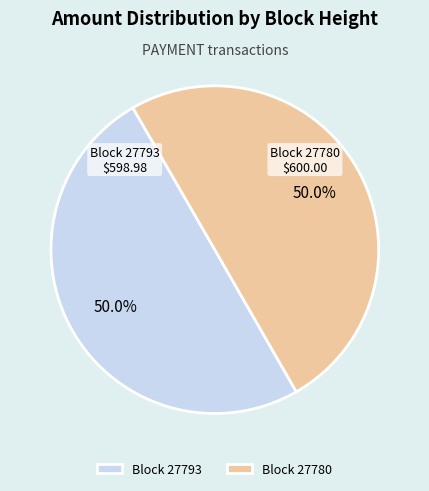

What percentage do Block 27780 and Block 27793 together represent?

100.0%